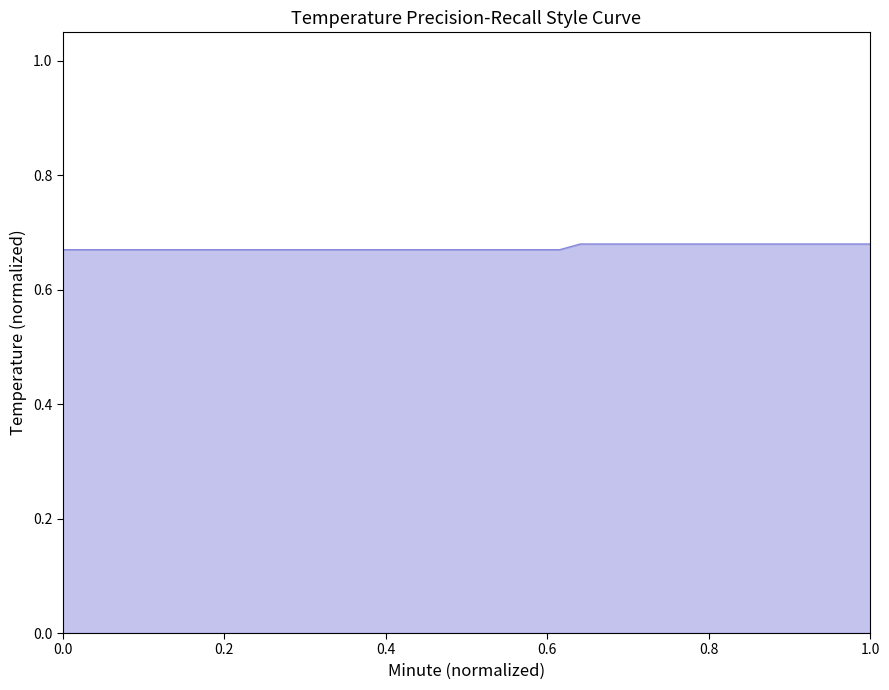

What is the value of the 40th point from the left?

0.7